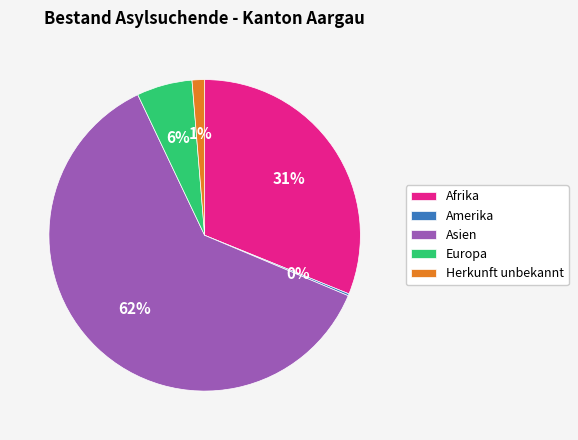

Combined, do Europa and Herkunft unbekannt account for over 50%?

No